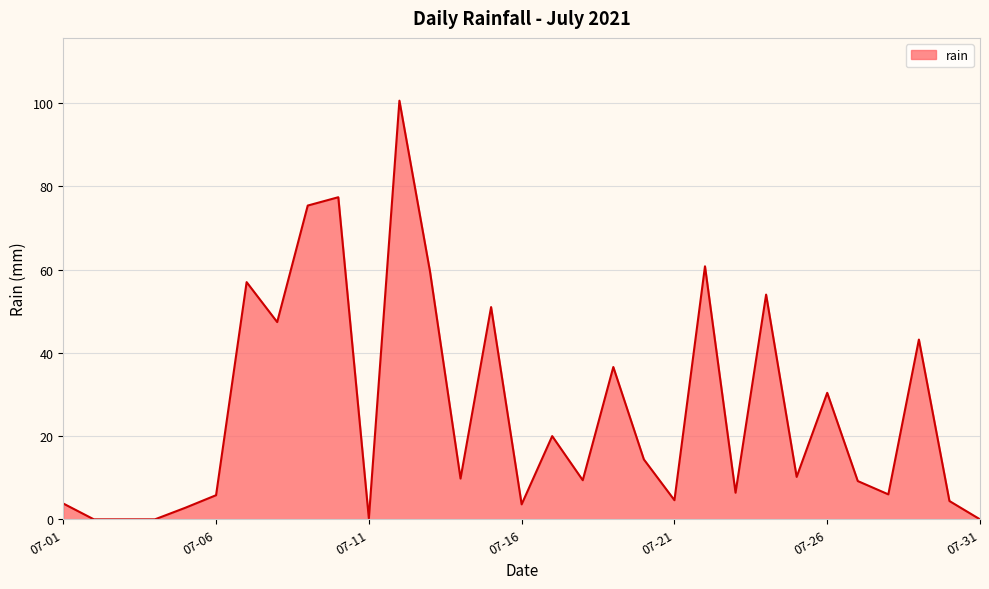

What is the maximum value shown in the chart?

100.6